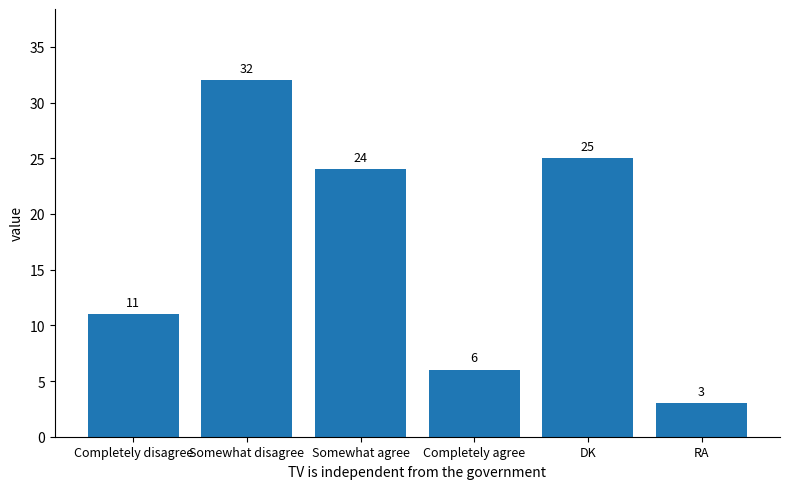

What is the greatest value displayed?

32